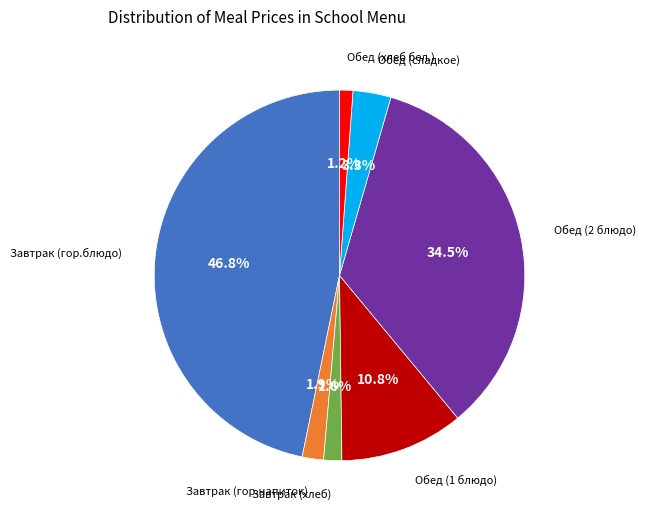

Is Обед (хлеб бел.) the majority of the pie?

No